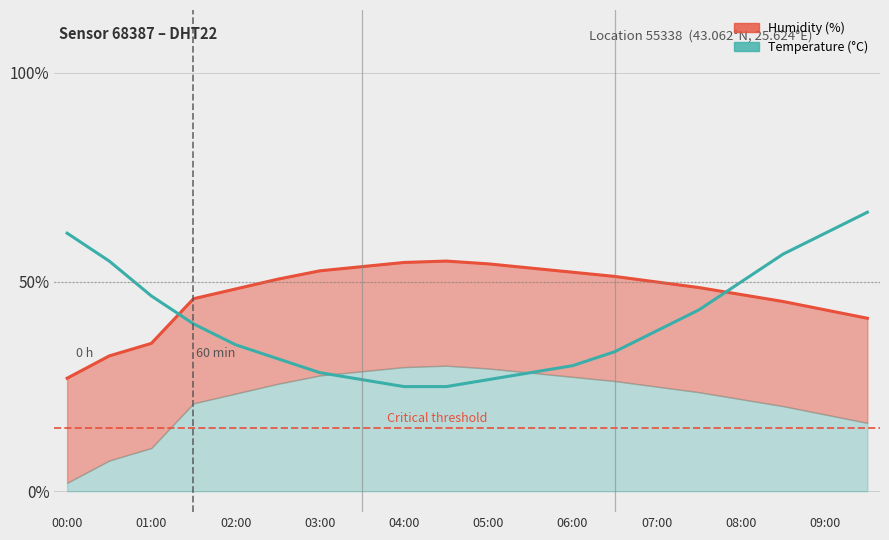

Reading right to left, extract all data points from this chart.

Humidity (%): 41.3	43.3	45.3	47.0	48.7	50.0	51.3	52.3	53.3	54.3	55.0	54.7	53.7	52.7	50.7	48.3	46.0	35.3	32.3	27.0
Temperature (°C): 66.7	61.7	56.7	50.0	43.3	38.3	33.3	30.0	28.3	26.7	25.0	25.0	26.7	28.3	31.7	35.0	40.0	46.7	55.0	61.7